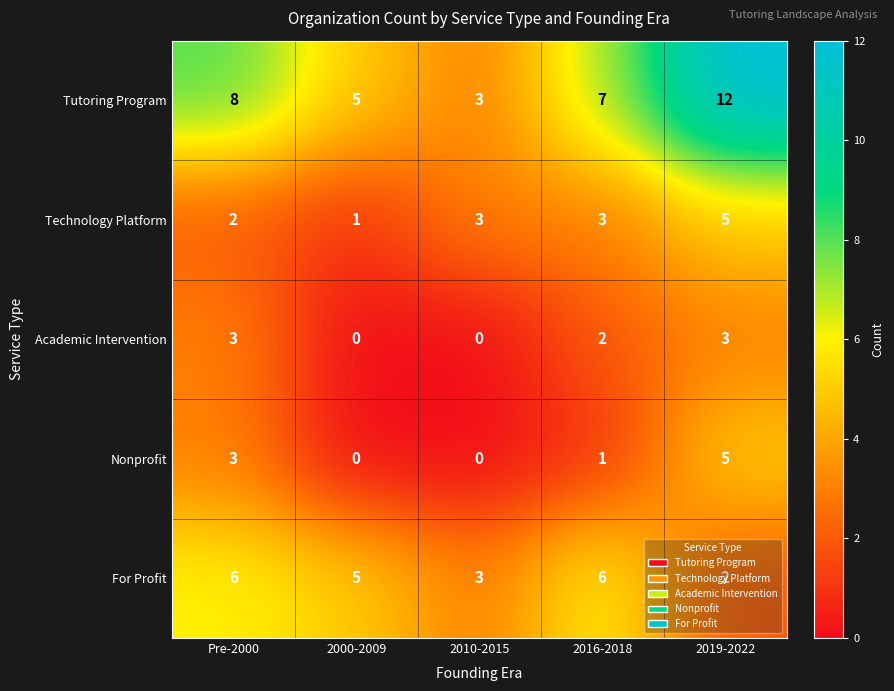

What is the greatest value displayed?

12